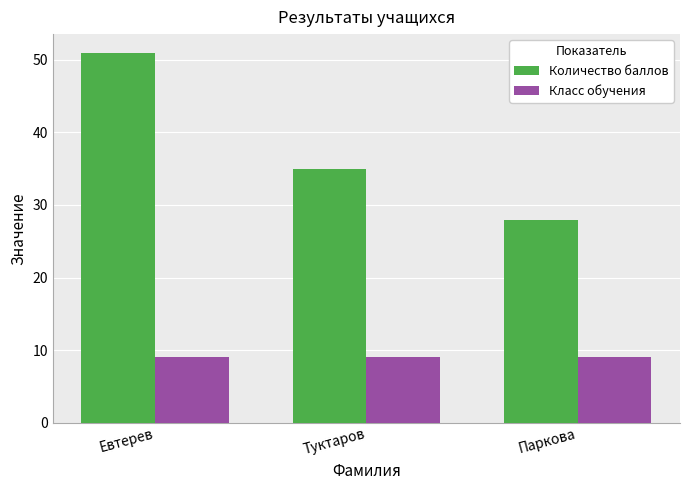

How many Количество баллов values are between 28 and 51?

3